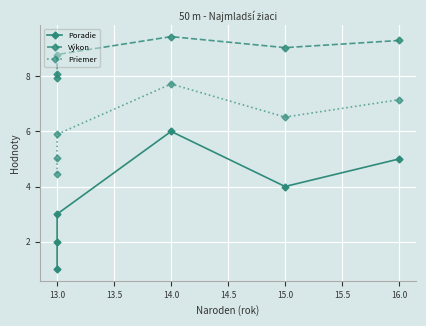

At which category is the sum across all series the highest?

14.0